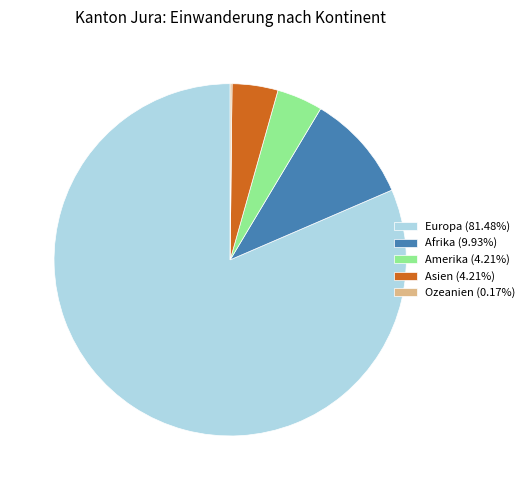

Is there a majority slice in this chart?

Yes